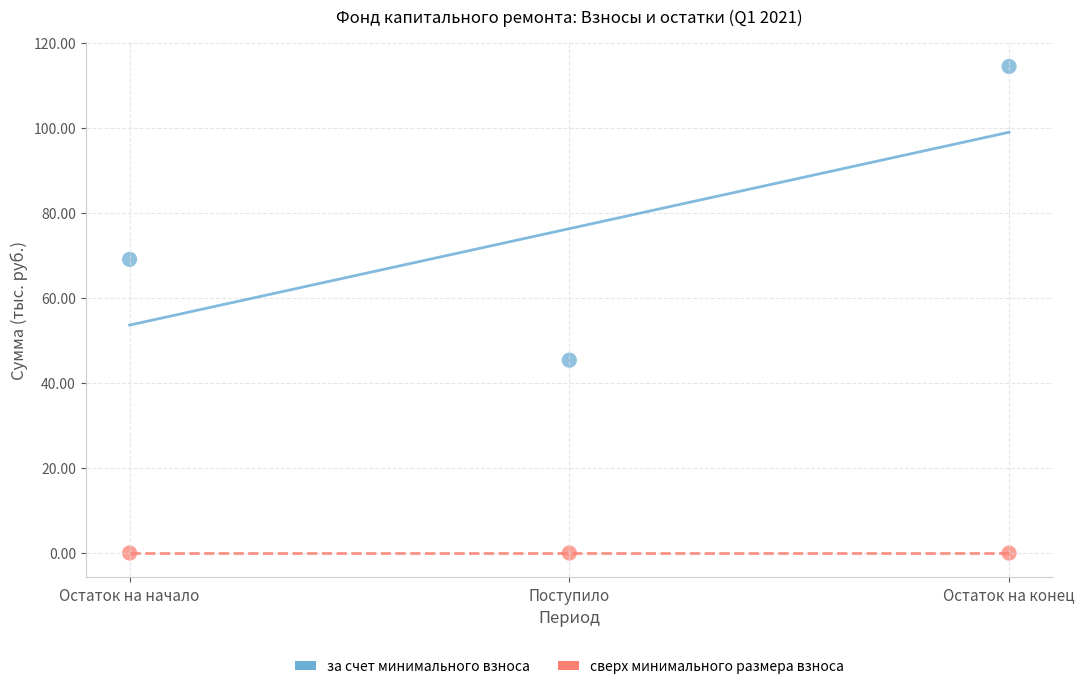

In the за счет минимального взноса series, what Y value is closest to 79?

69.2